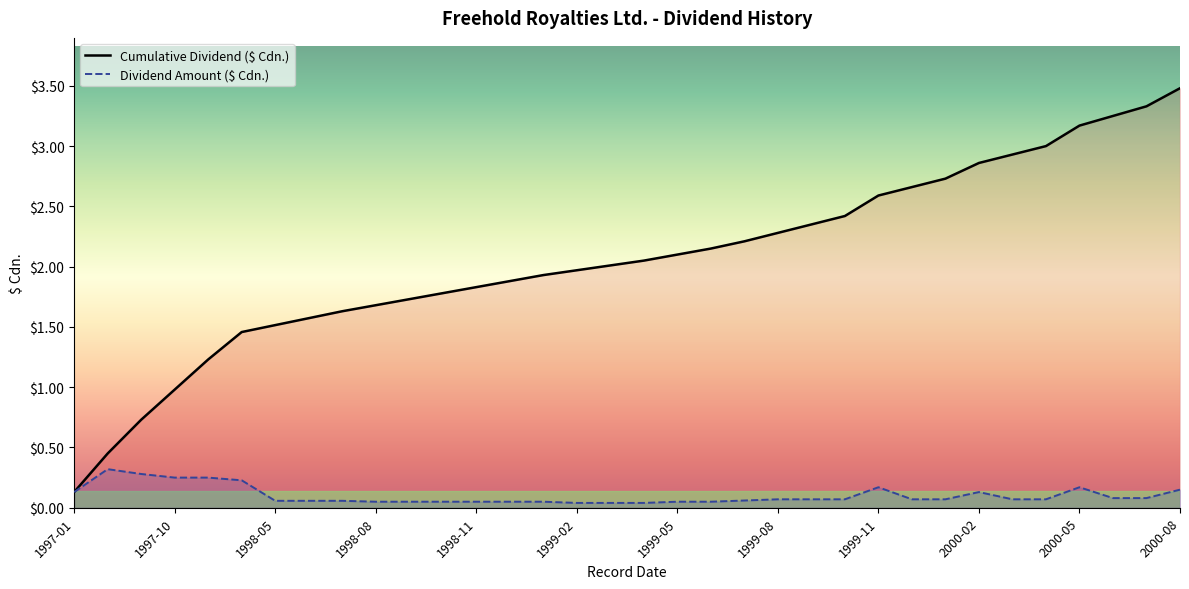

Which series has the largest range (max minus min)?

Cumulative Dividend ($ Cdn.)